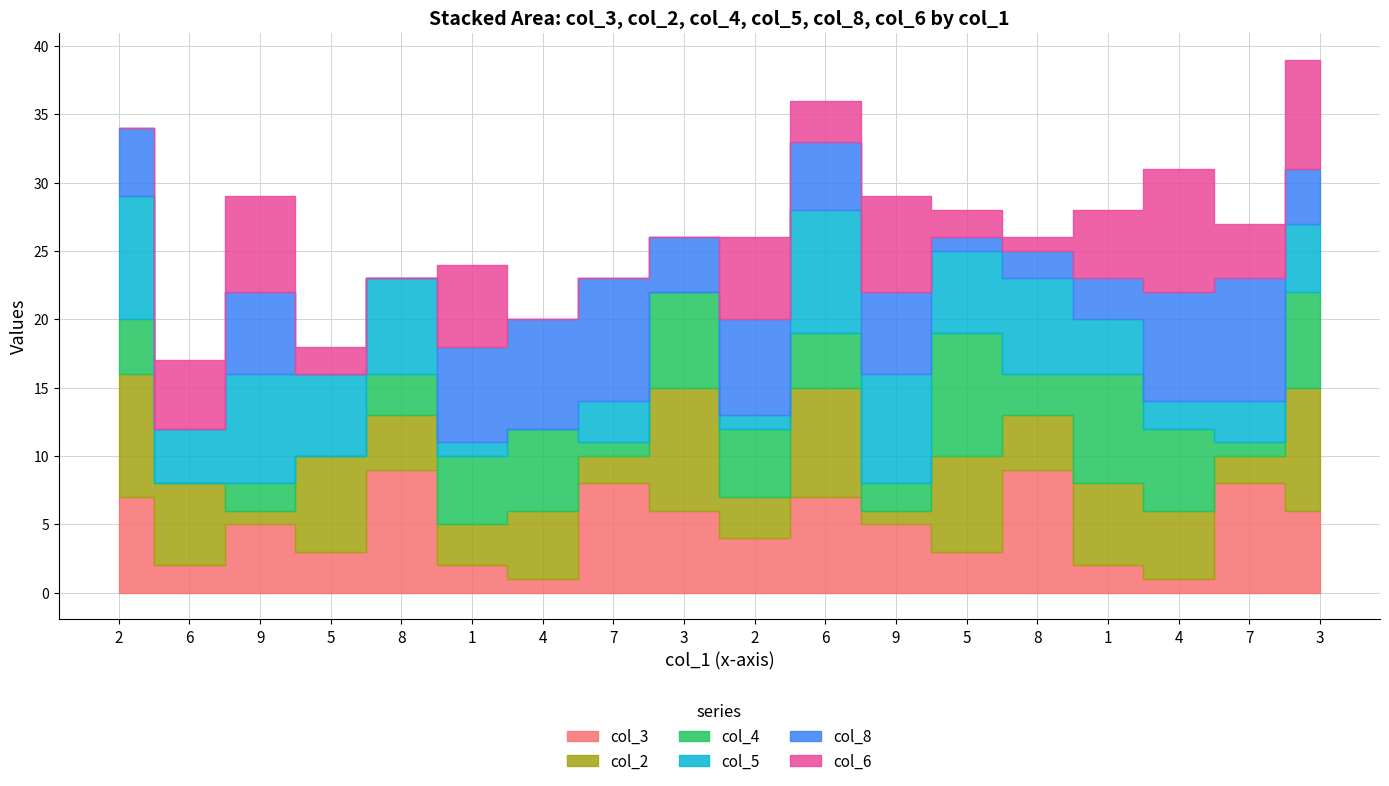

Where do col_2 and col_5 first cross each other?

6 and 9